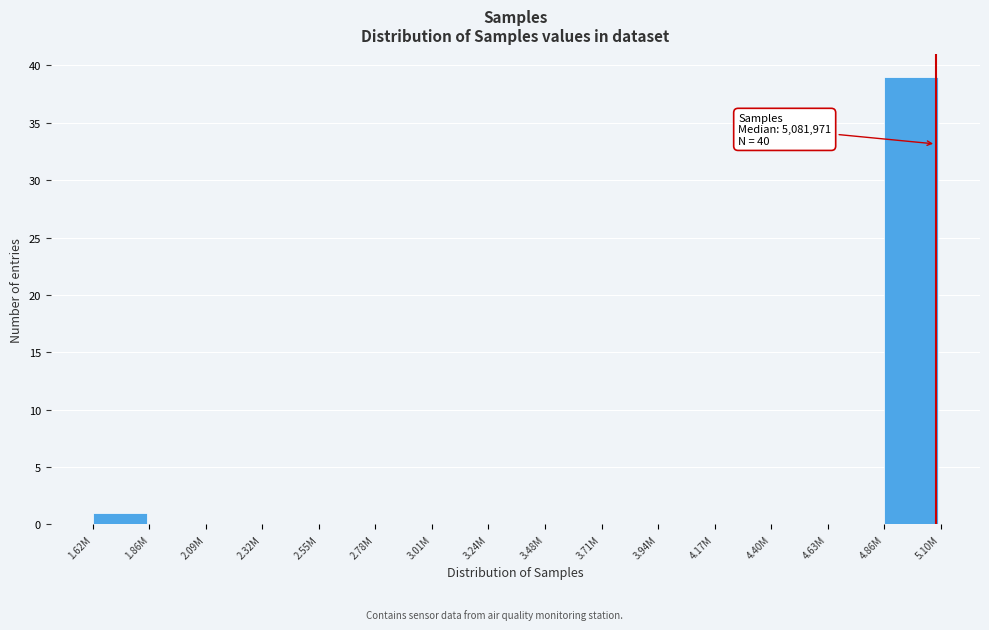

Reading left to right, extract all data points from this chart.

1.62M=1	1.86M=0	2.09M=0	2.32M=0	2.55M=0	2.78M=0	3.01M=0	3.24M=0	3.48M=0	3.71M=0	3.94M=0	4.17M=0	4.40M=0	4.63M=0	4.86M=39